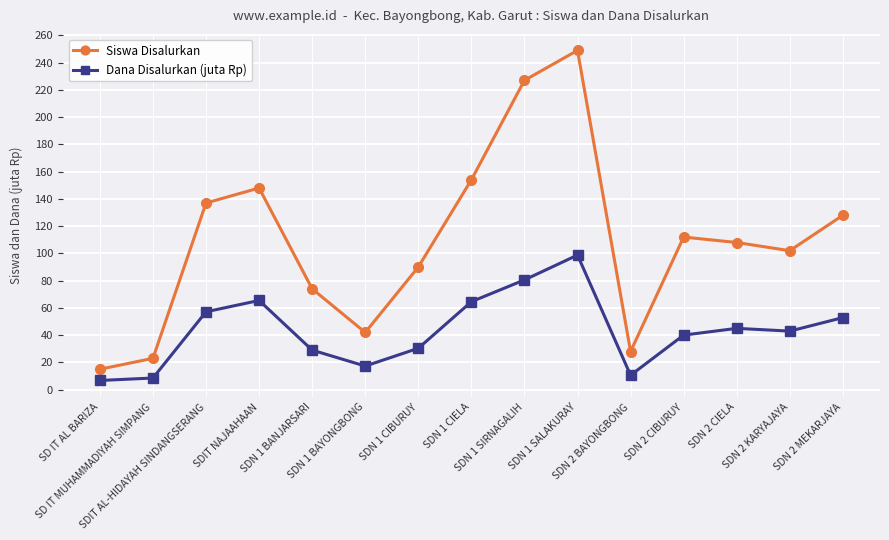

True or false: Siswa Disalurkan and Dana Disalurkan (juta Rp) intersect in this chart.

False